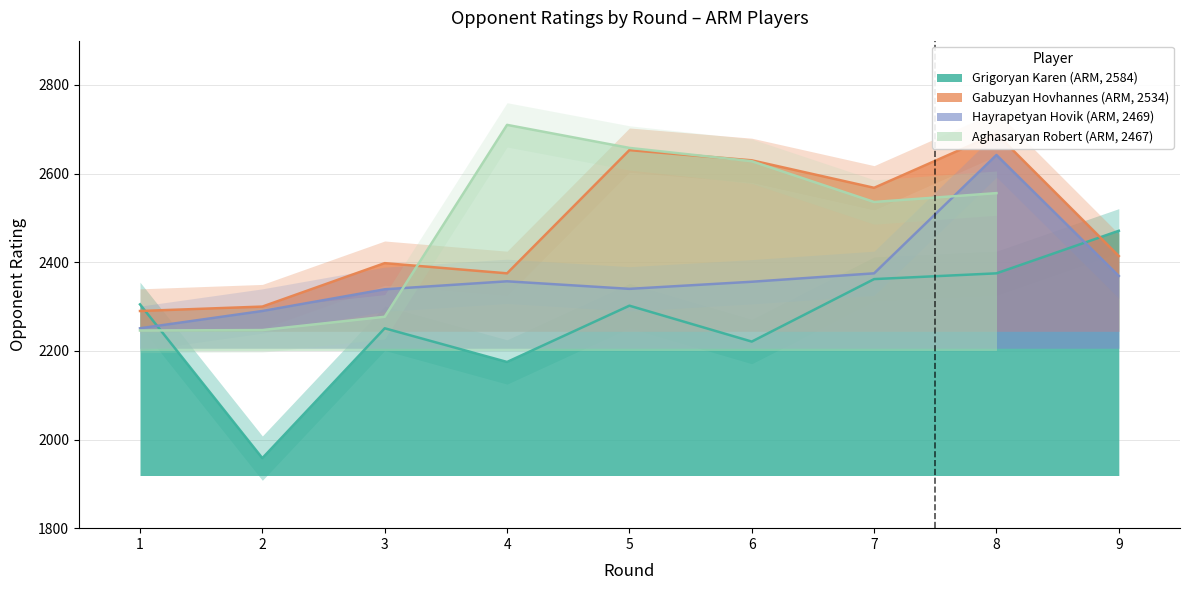

What is the average value of the Hayrapetyan Hovik (ARM, 2469) series?

2369